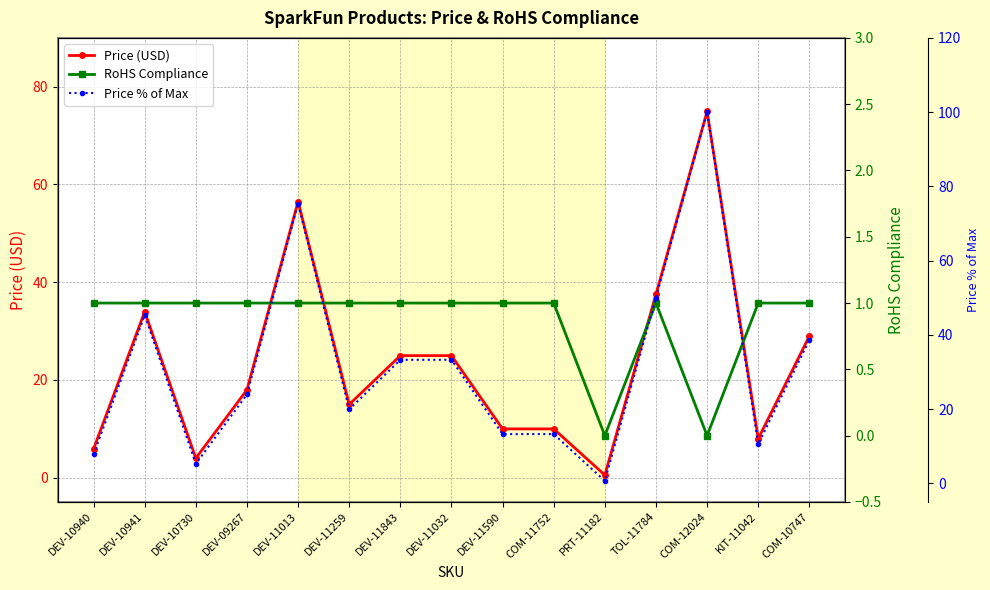

Reading left to right, what are all the values shown in this chart?

Price (USD): DEV-10940=5.8	DEV-10941=34.0	DEV-10730=4.0	DEV-09267=17.9	DEV-11013=56.5	DEV-11259=14.9	DEV-11843=24.9	DEV-11032=24.9	DEV-11590=9.9	COM-11752=9.9	PRT-11182=0.5	TOL-11784=37.5	COM-12024=75.0	KIT-11042=8.0	COM-10747=28.9
RoHS Compliance: DEV-10940=1.0	DEV-10941=1.0	DEV-10730=1.0	DEV-09267=1.0	DEV-11013=1.0	DEV-11259=1.0	DEV-11843=1.0	DEV-11032=1.0	DEV-11590=1.0	COM-11752=1.0	PRT-11182=0.0	TOL-11784=1.0	COM-12024=0.0	KIT-11042=1.0	COM-10747=1.0
Price % of Max: DEV-10940=7.8	DEV-10941=45.3	DEV-10730=5.3	DEV-09267=23.9	DEV-11013=75.4	DEV-11259=19.9	DEV-11843=33.3	DEV-11032=33.3	DEV-11590=13.3	COM-11752=13.3	PRT-11182=0.7	TOL-11784=50.0	COM-12024=100.0	KIT-11042=10.6	COM-10747=38.6